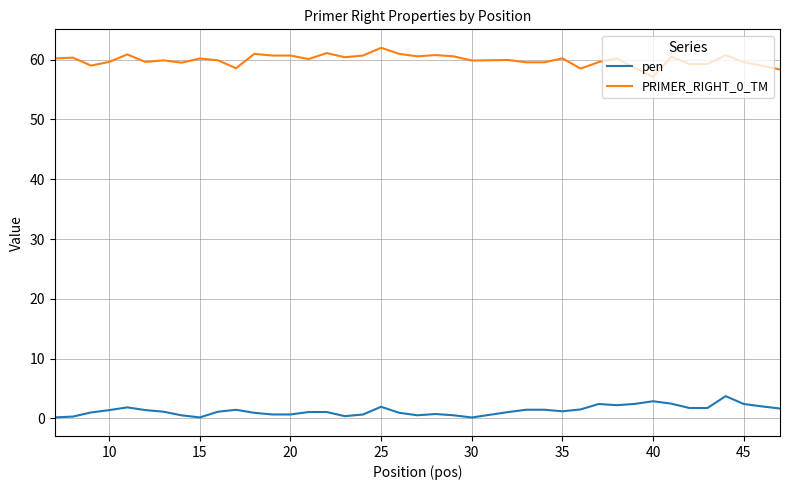

What is the greatest value displayed?

62.0